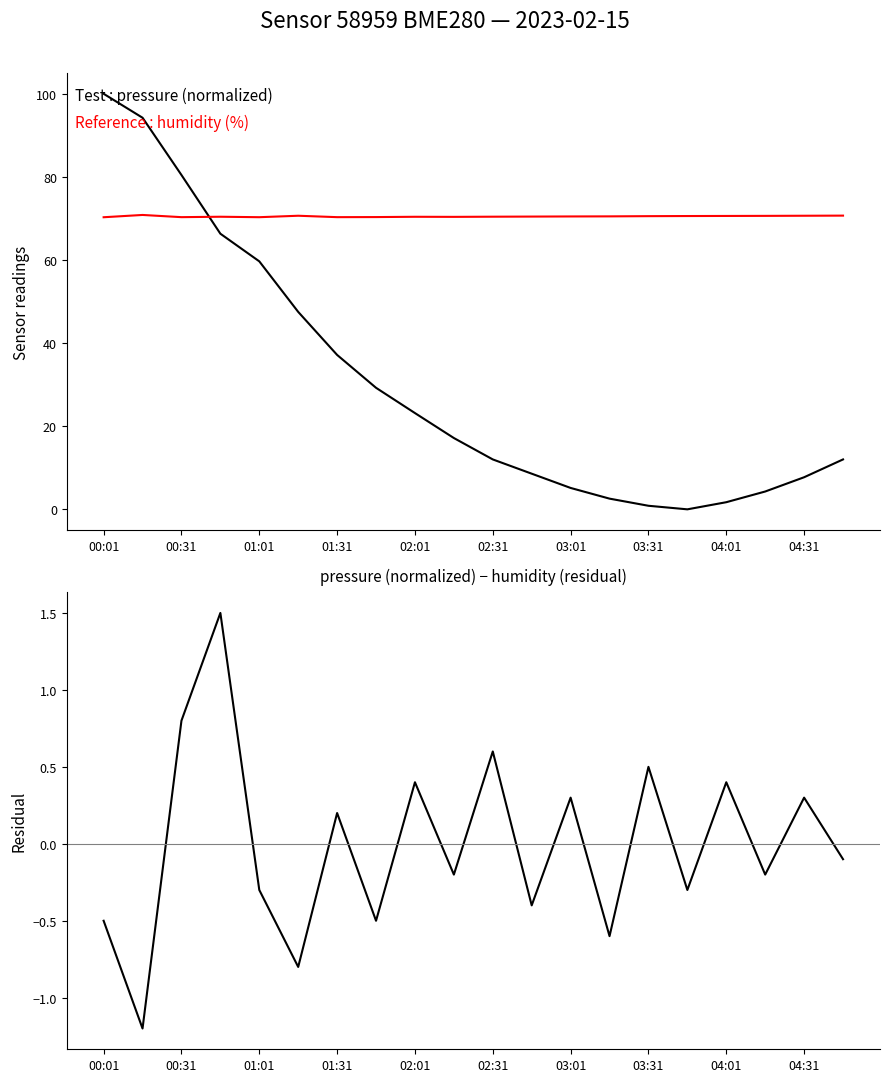

What is the difference between the maximum and minimum values in the humidity (%) series?

0.5